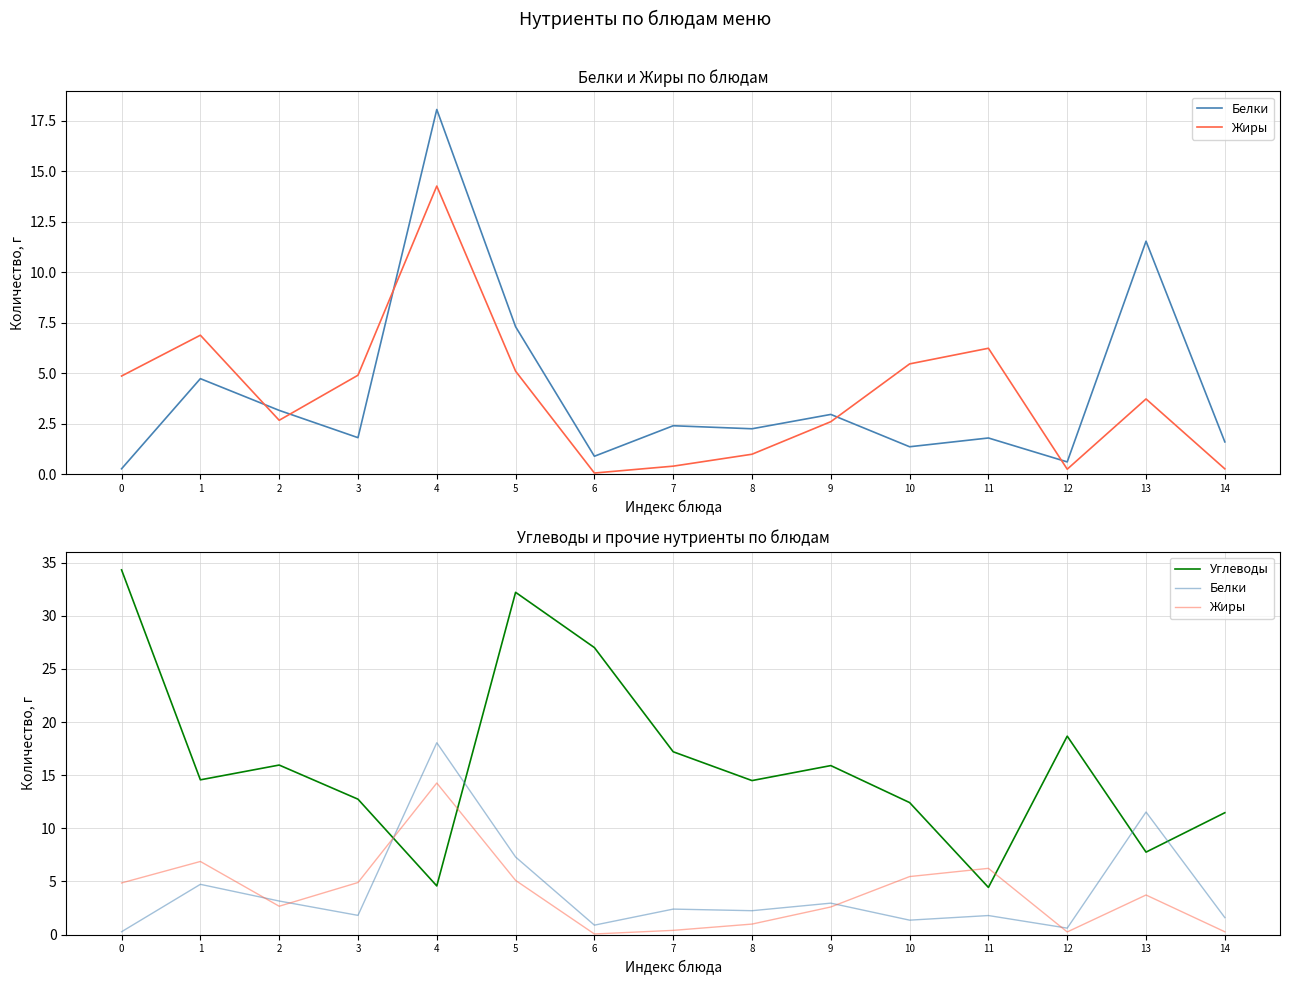

The value of Белки at 6 is 0.2. True or false?

False